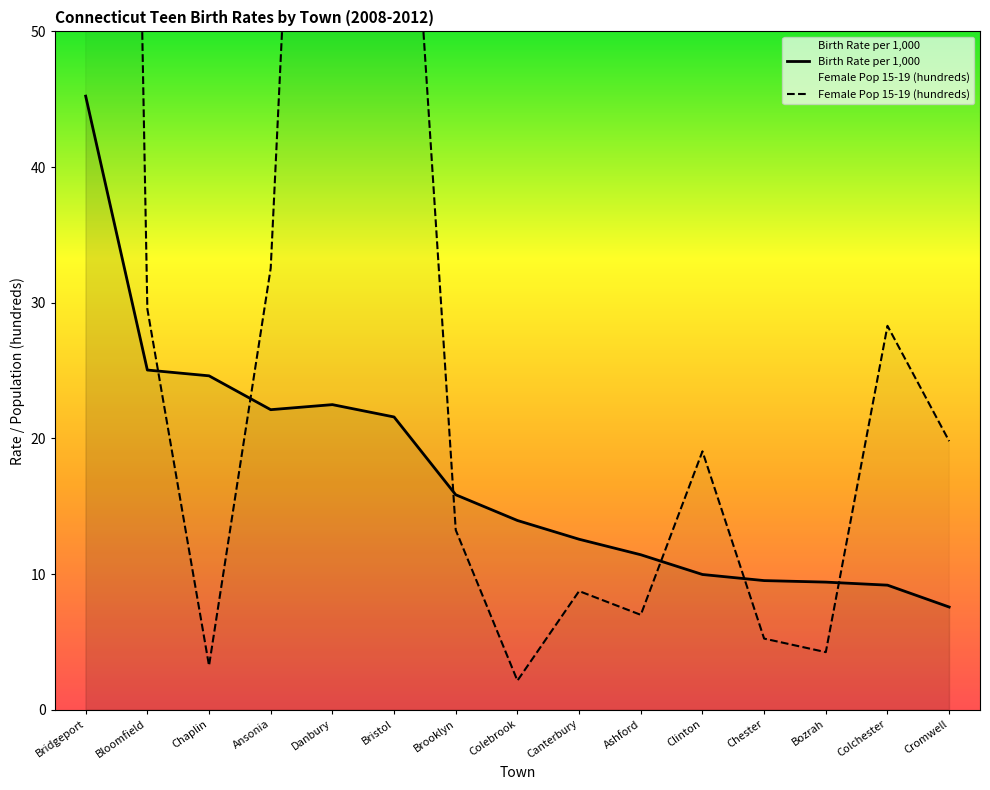

What is the approximate value of Female Pop 15-19 (hundreds) at Danbury?

127.6